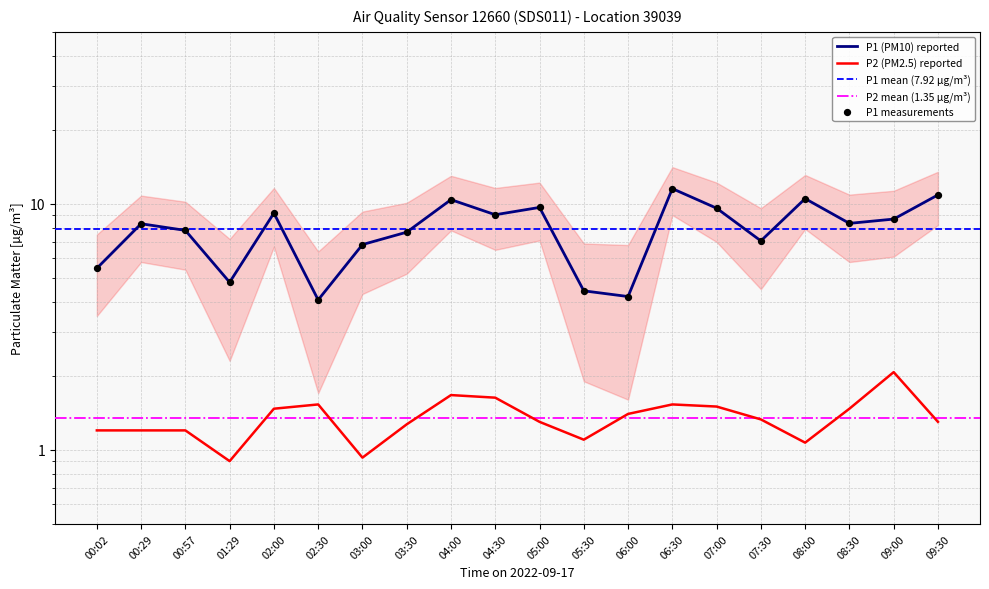

At which category is the sum across all series the highest?

06:30